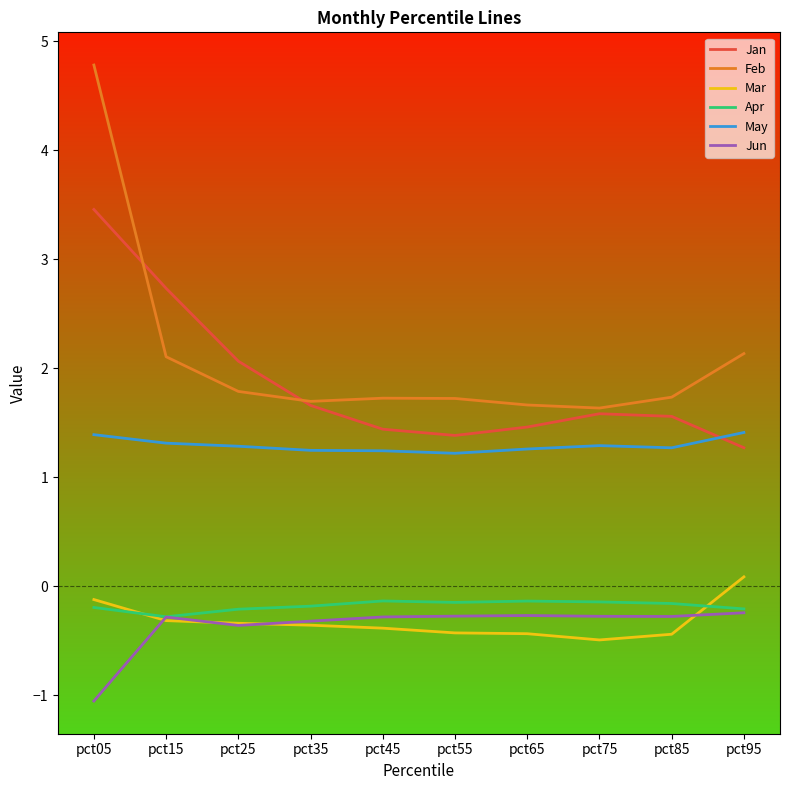

Is the value of Mar at pct75 greater than the value of Jan at pct05?

No